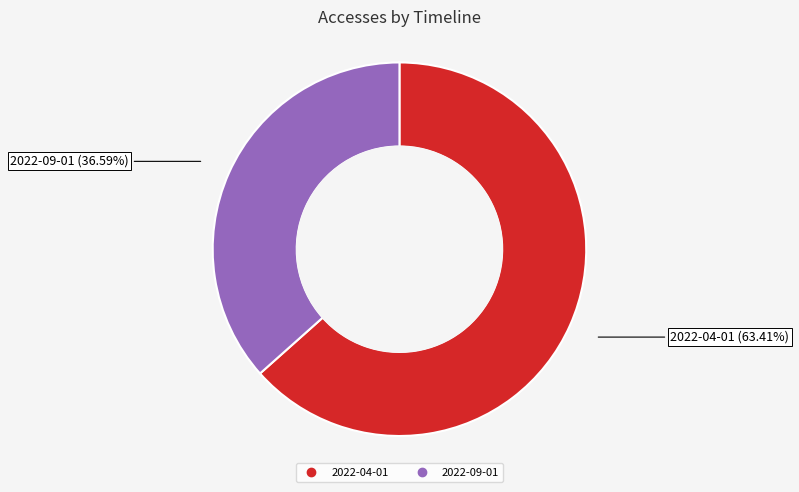

The 2022-09-01 slice represents 48% of the pie. True or false?

False